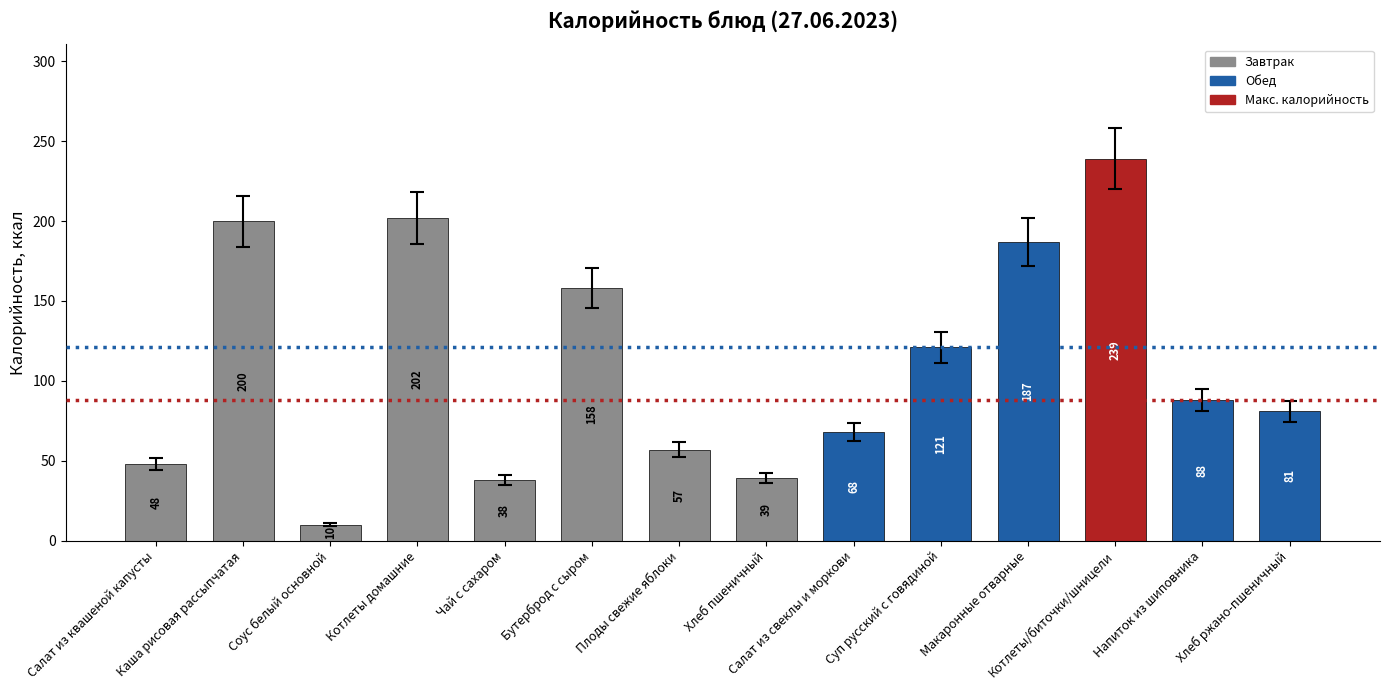

Count the number of data series in this chart.

1